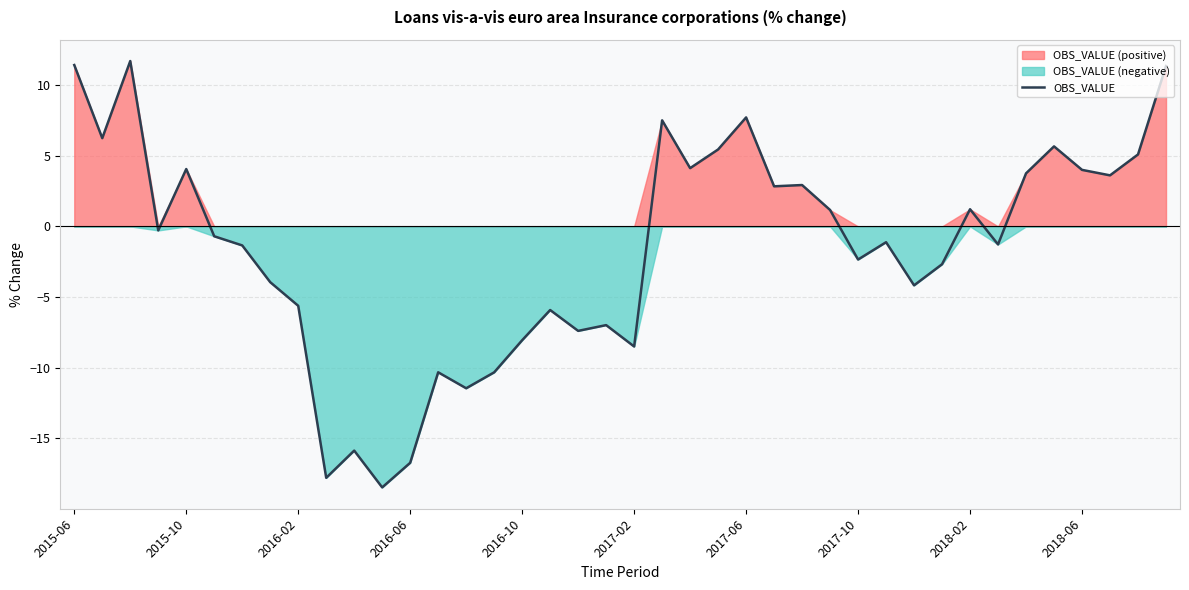

True or false: the data shows 6.9 at 2018-06.

False